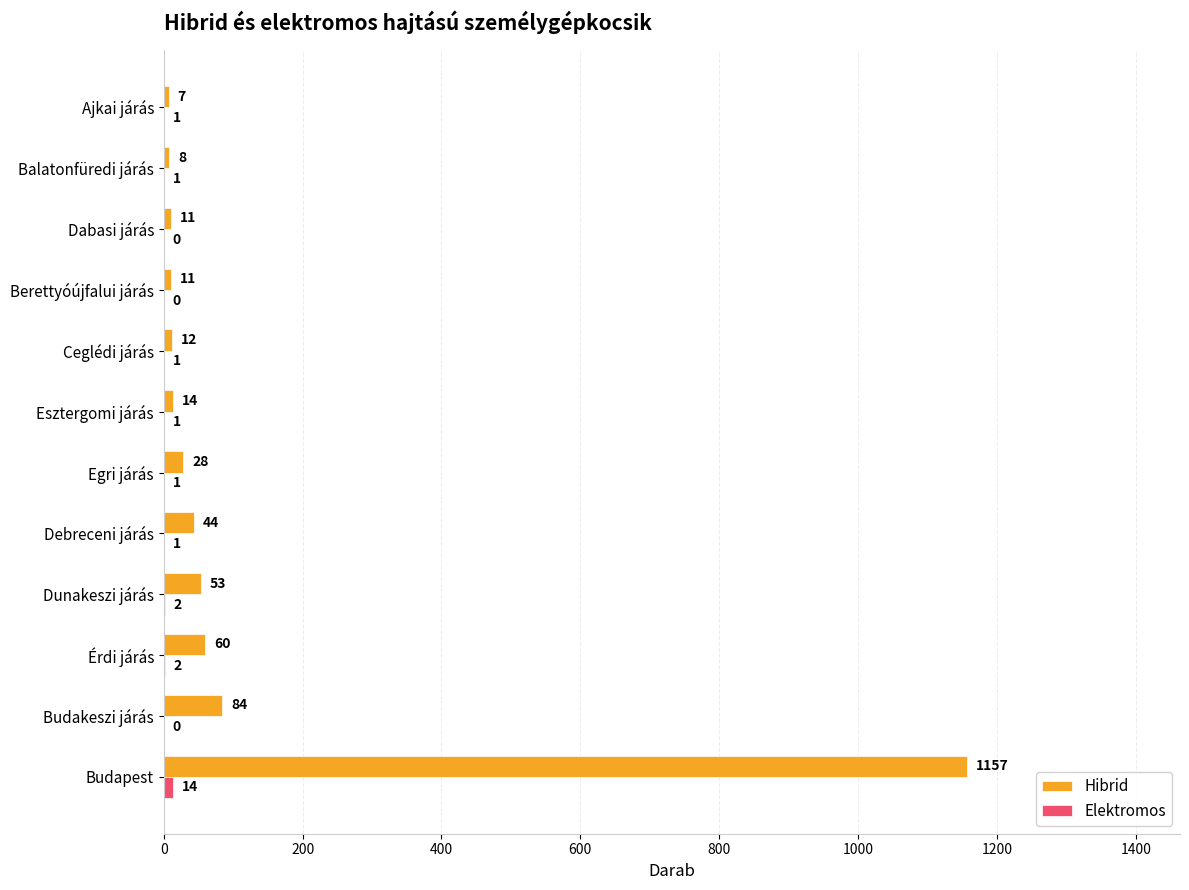

What is the sum of all Hibrid values?

1489